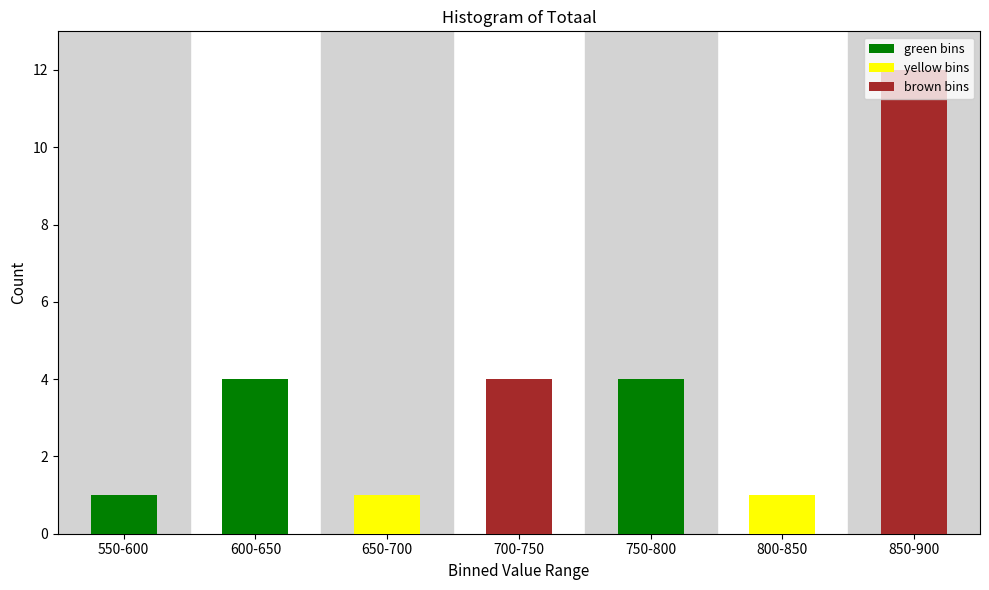

What is the sum of the values at 550-600 and 700-750?

5